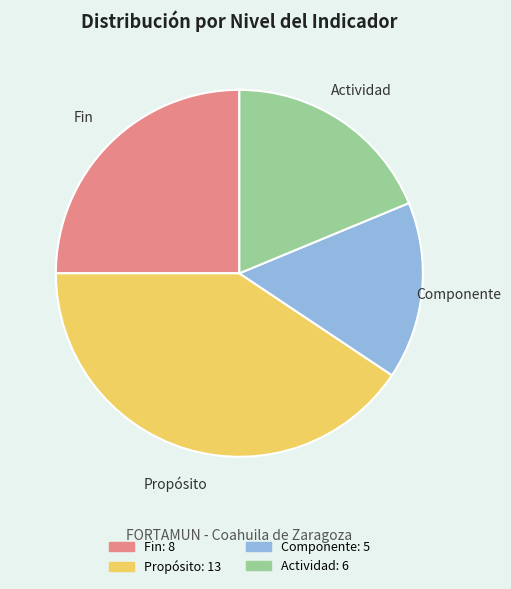

The Propósito slice represents 15% of the pie. True or false?

False